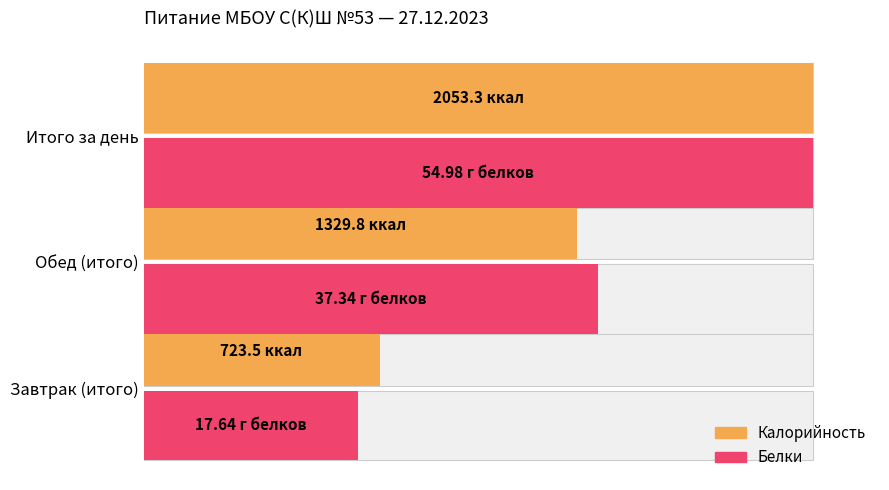

True or false: Калорийность has a value of 17.5 at Завтрак (итого).

False